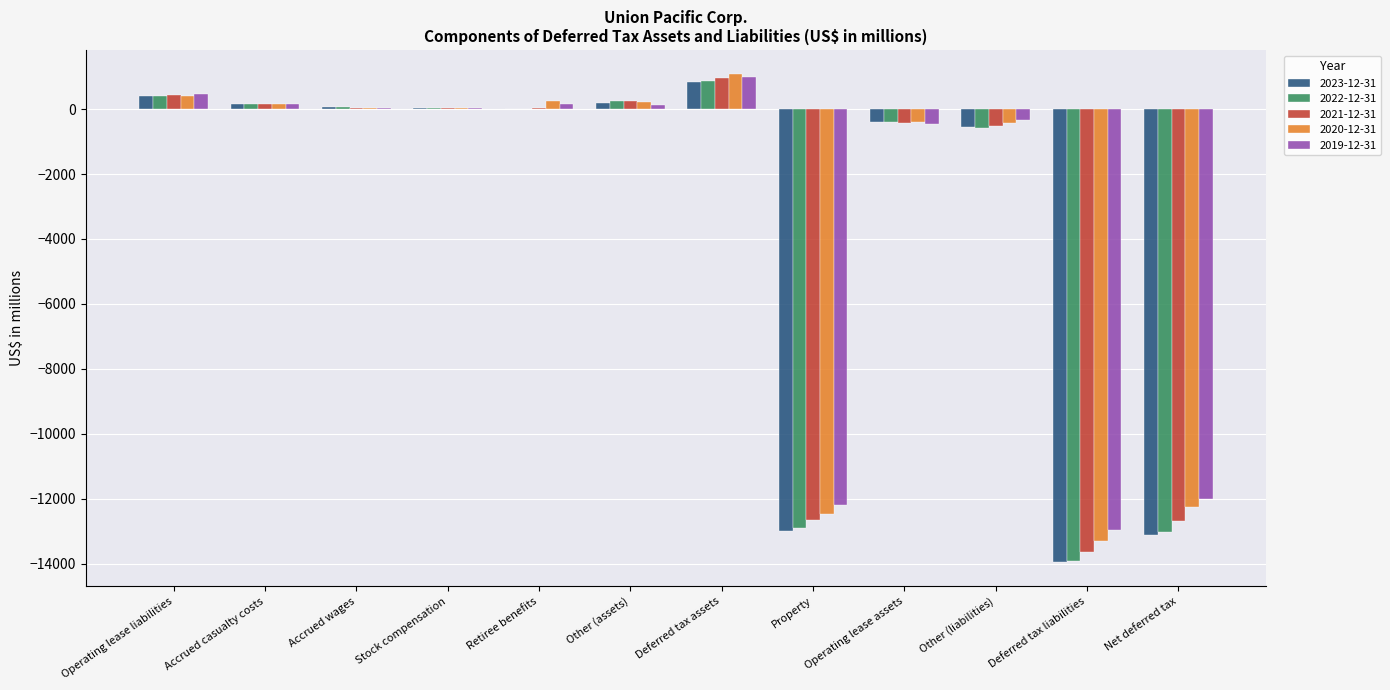

Which series changed the most between Deferred tax assets and Deferred tax liabilities?

2022-12-31